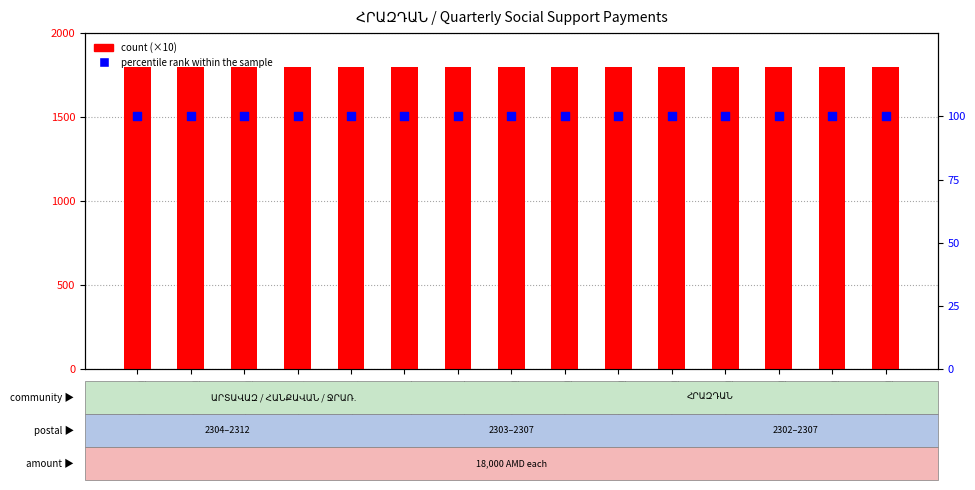

Is the value of percentile rank within the sample at ID7
ՀԱՆՔԱՎ greater than the value of count at ID6
ՀԱՆՔԱՎ?

No